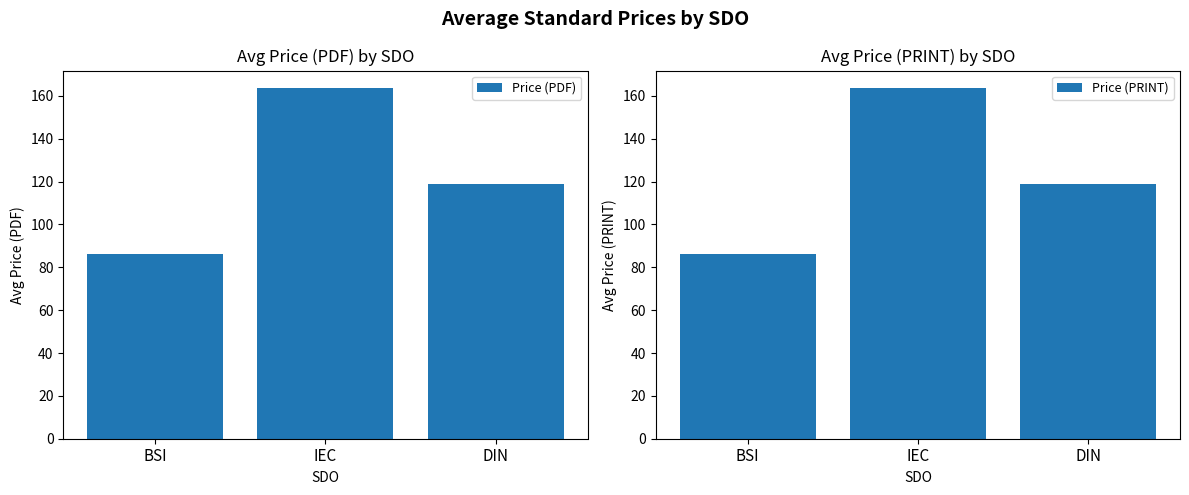

List the series in order of their peak value, lowest first.

Price (PDF), Price (PRINT)